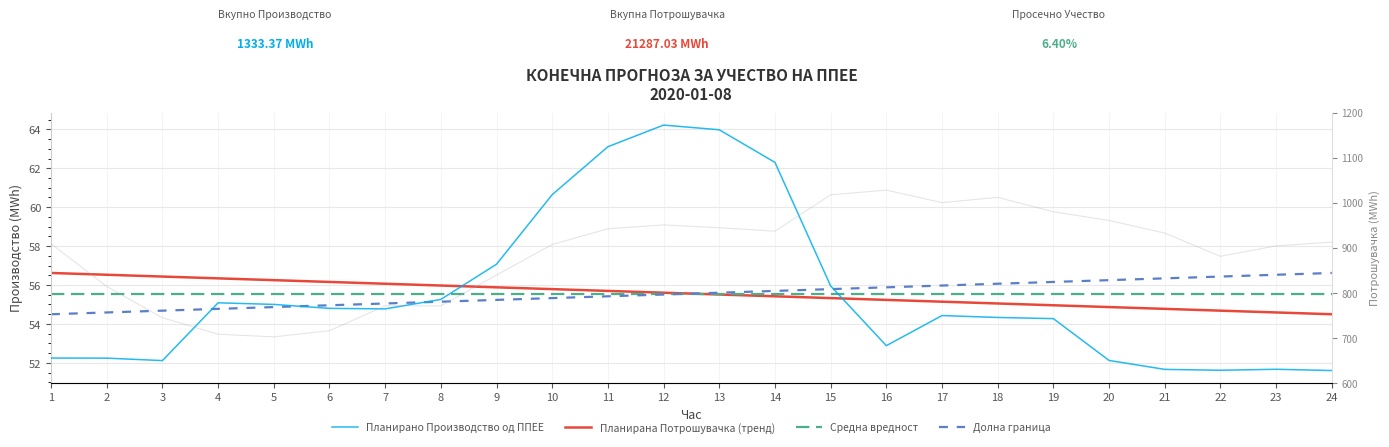

What are all the series names shown in the legend?

Планирано Производство од ППЕЕ, Планирана Потрошувачка (тренд), Средна вредност, Долна граница